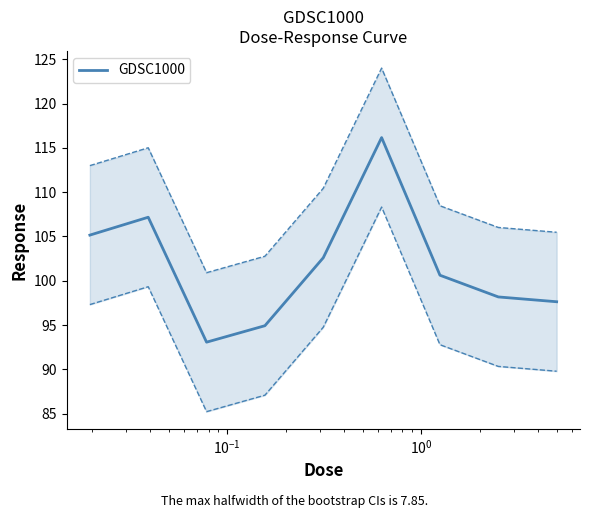

Count the number of categories in the chart.

9